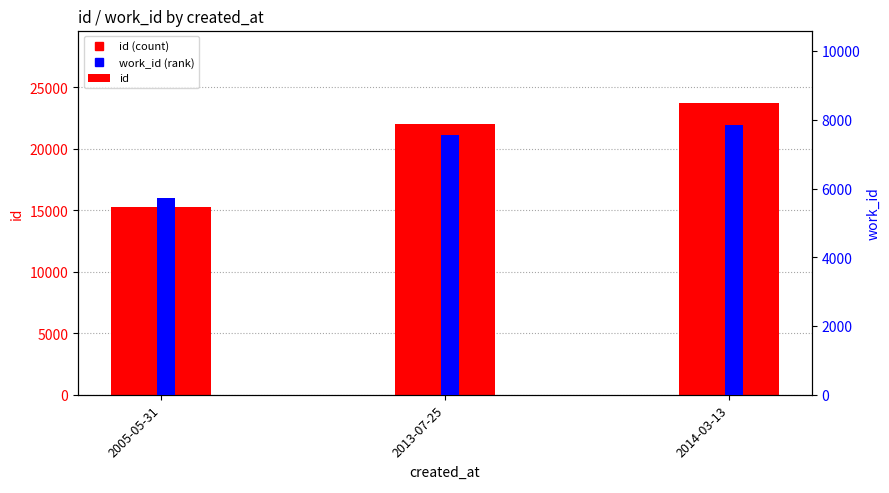

Rank the series by their average value, from lowest to highest.

work_id, id